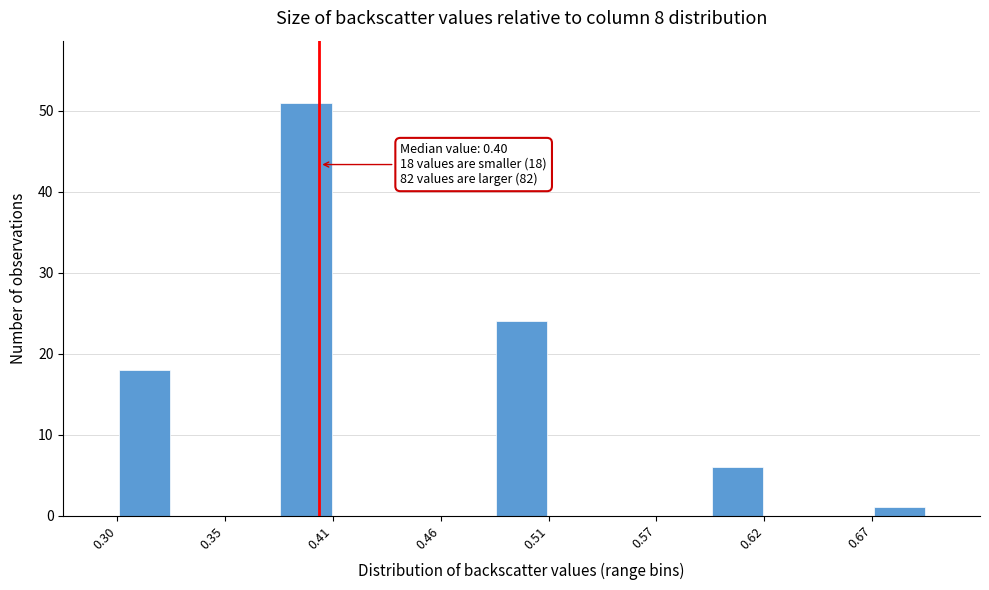

Around what value on the x-axis is the tallest bar? Give the approximate position of its centre, as read against the axis.

0.39